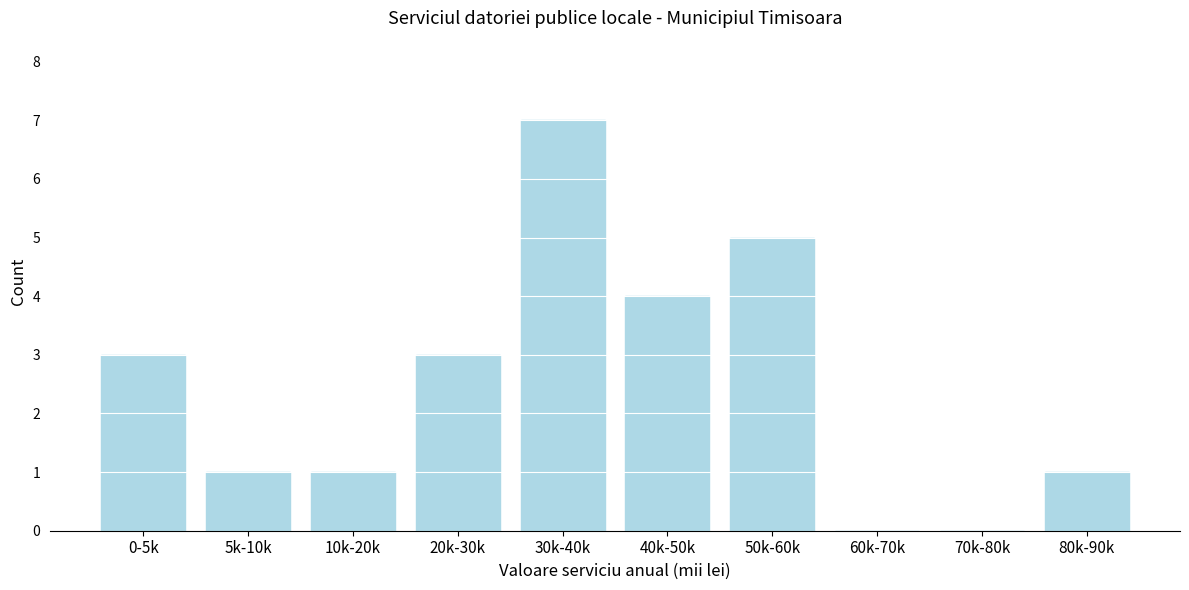

Reading right to left, transcribe all the data shown in this chart.

80k-90k=1	70k-80k=0	60k-70k=0	50k-60k=5	40k-50k=4	30k-40k=7	20k-30k=3	10k-20k=1	5k-10k=1	0-5k=3